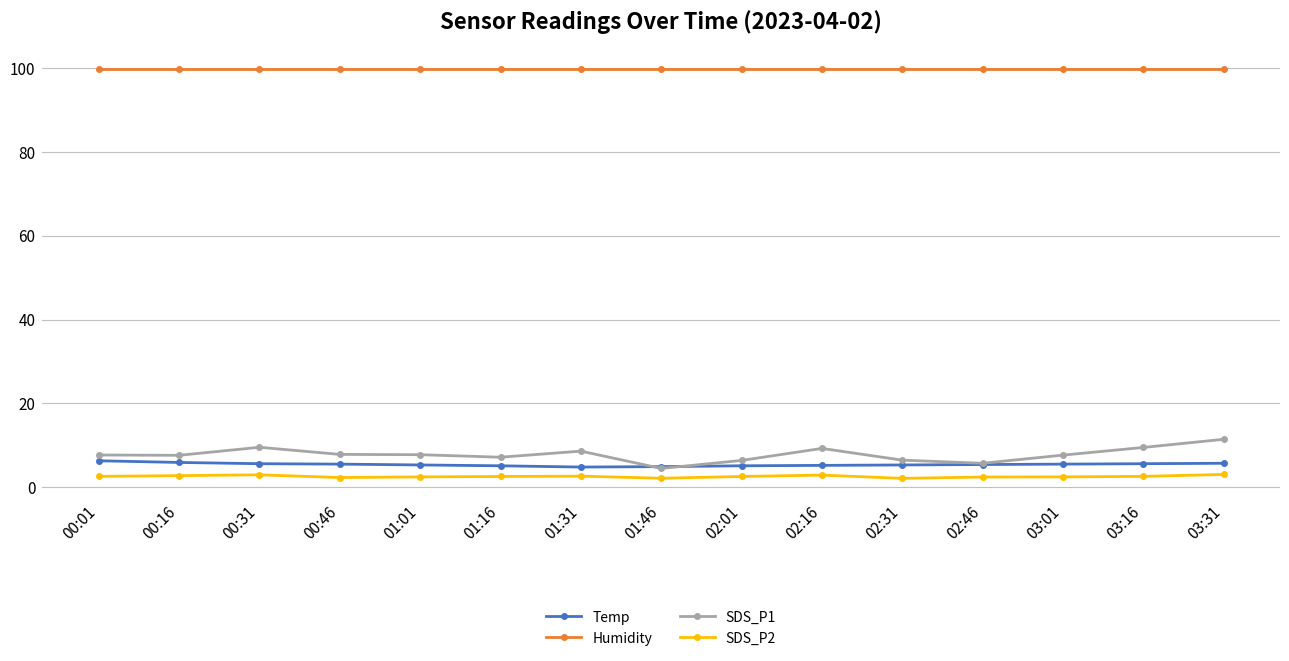

Which category has the lowest value in the SDS_P1 series?

01:46